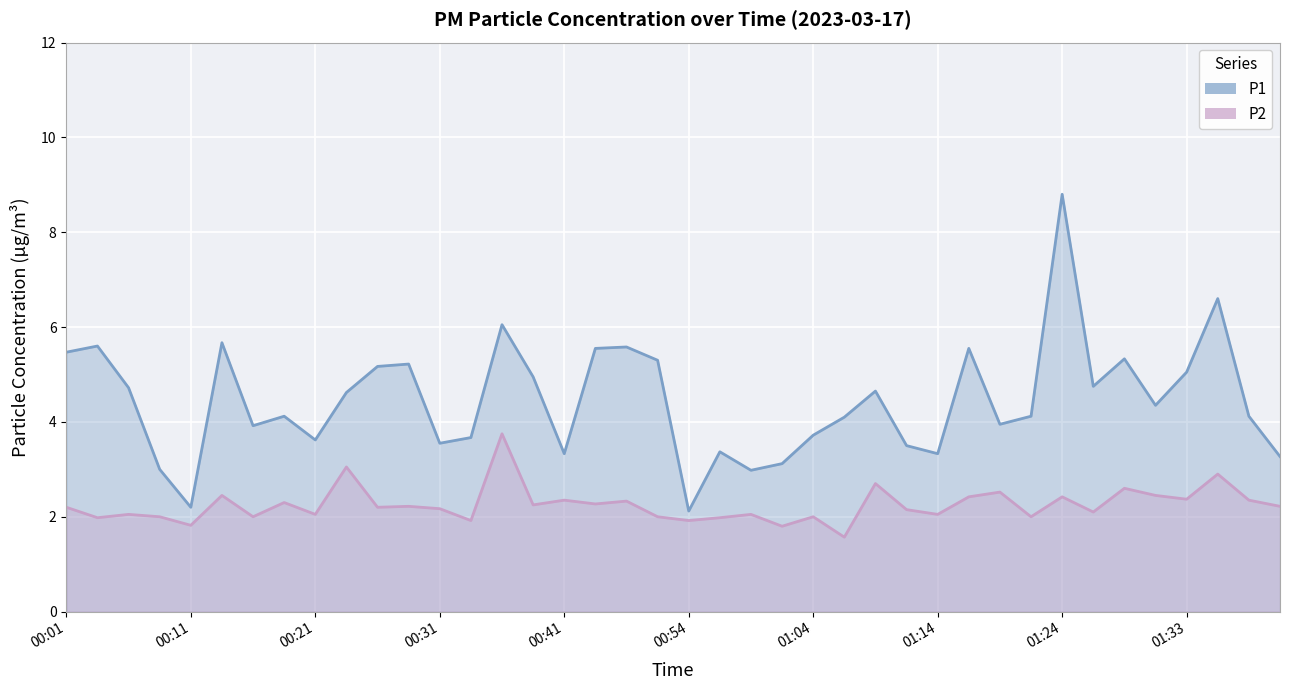

What is the difference between the P2 values at 01:41 and 01:19?

0.3